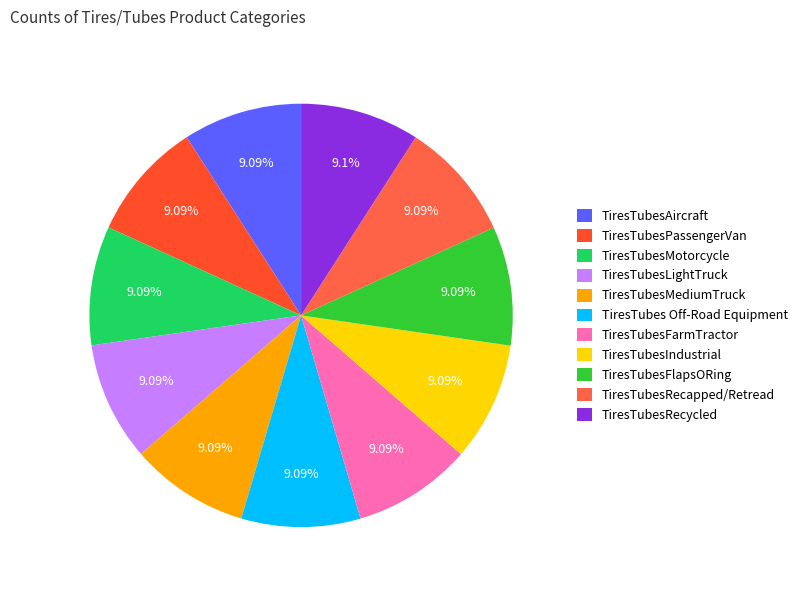

To the nearest percent, what portion does TiresTubesMotorcycle represent?

9%